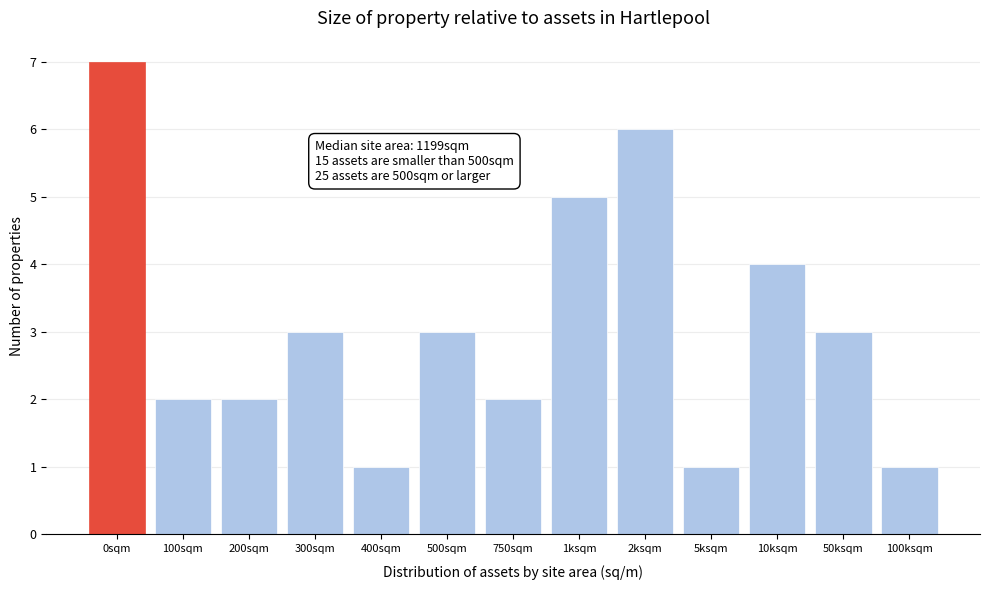

Reading left to right, what are all the values shown in this chart?

7	2	2	3	1	3	2	5	6	1	4	3	1